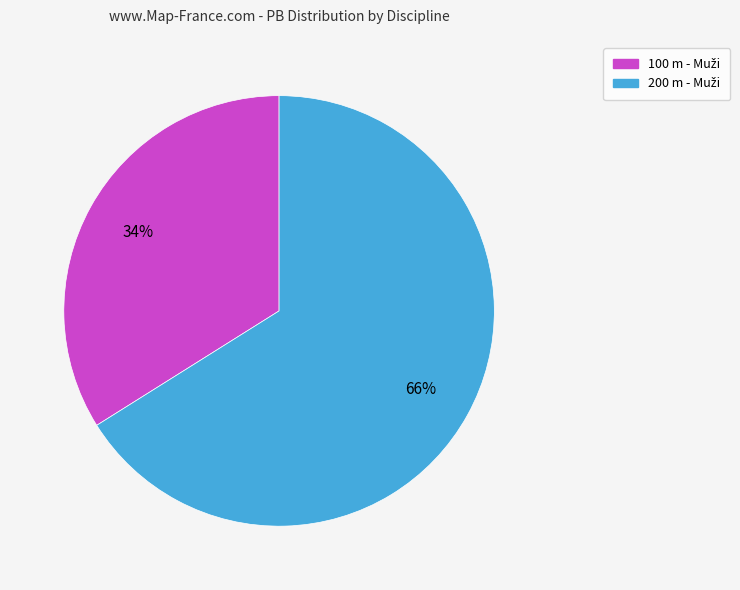

To the nearest percent, what is the average slice percentage?

50%